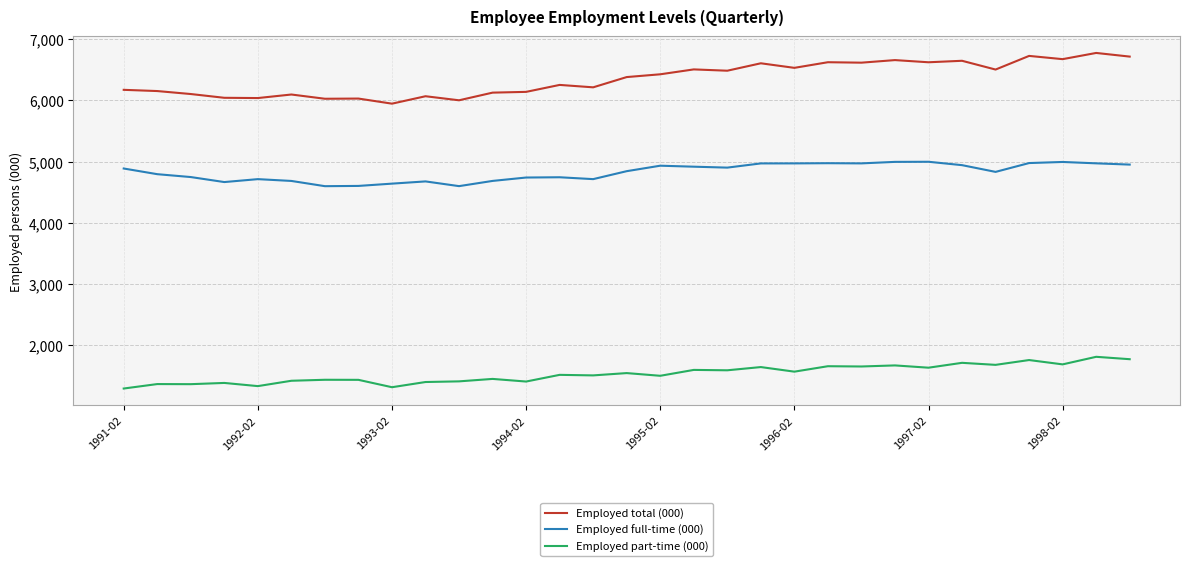

How many lines are shown in the chart?

3